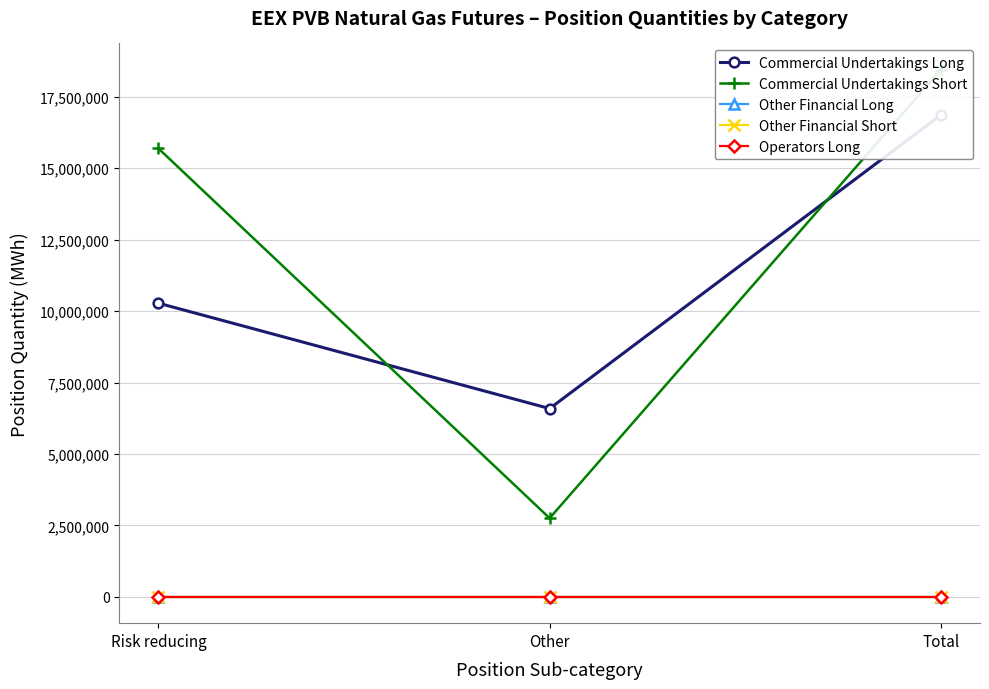

How many lines are shown in the chart?

5